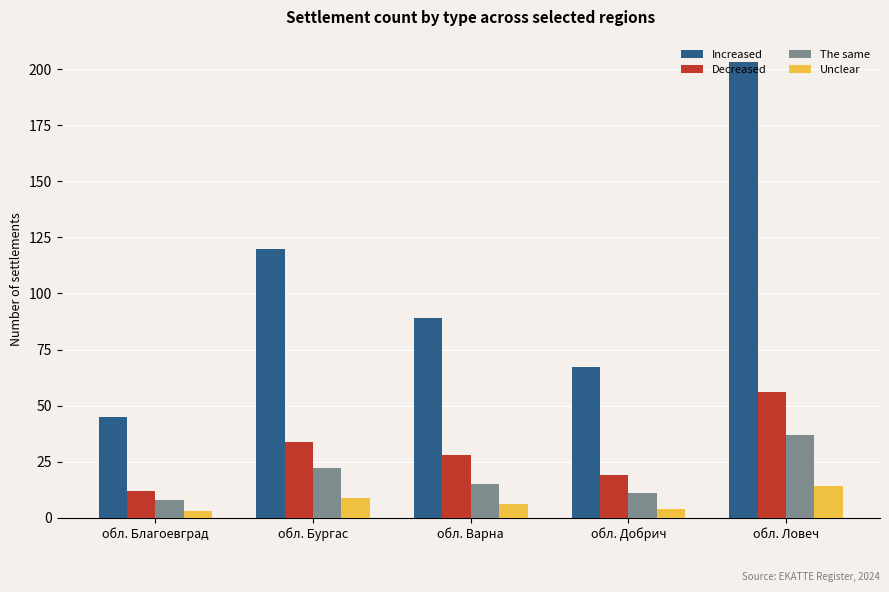

How many distinct data groups are displayed?

4